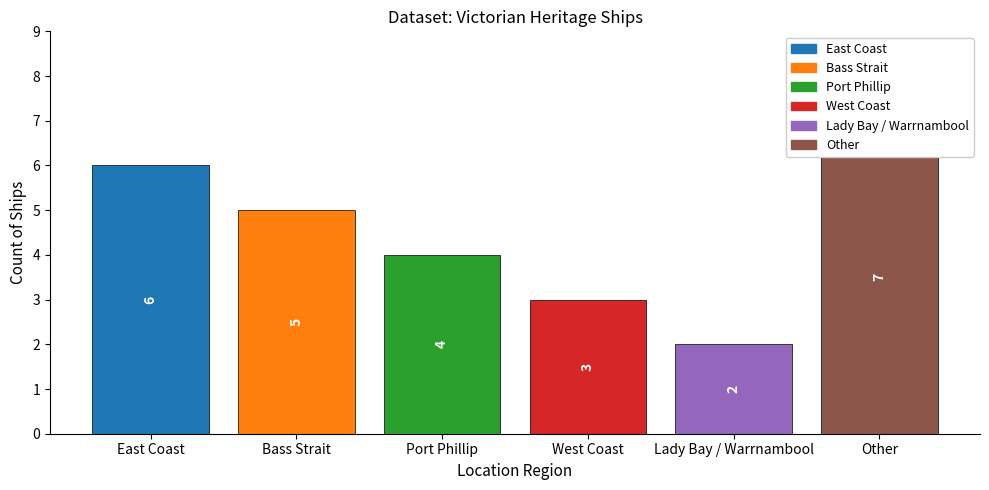

True or false: the data shows 1 at Bass Strait.

False